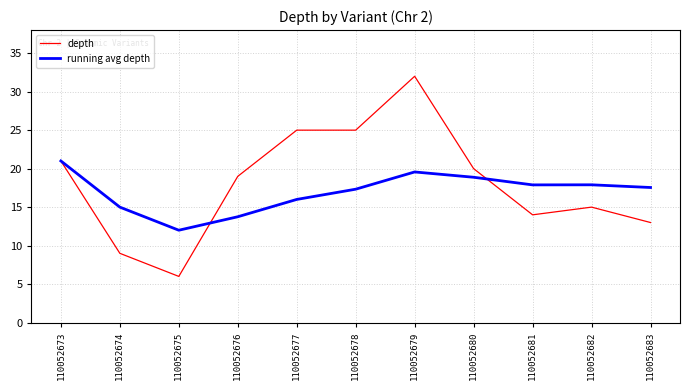

Is it true that depth equals 25.0 at 110052677?

True